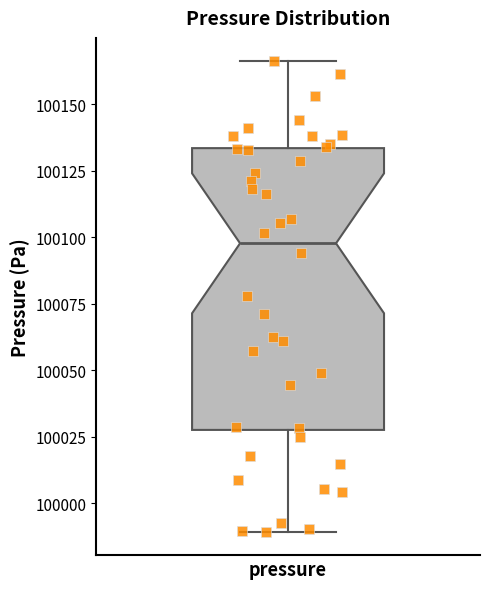

Transcribe this box plot: give where the median line is, the range the box spans, and where the two whiskers end, as read against the y-axis. The values are not printed on the chart, so give them approximately, as read against the axis.

median 100100, box 100030 to 100135, whiskers 99990 to 100165